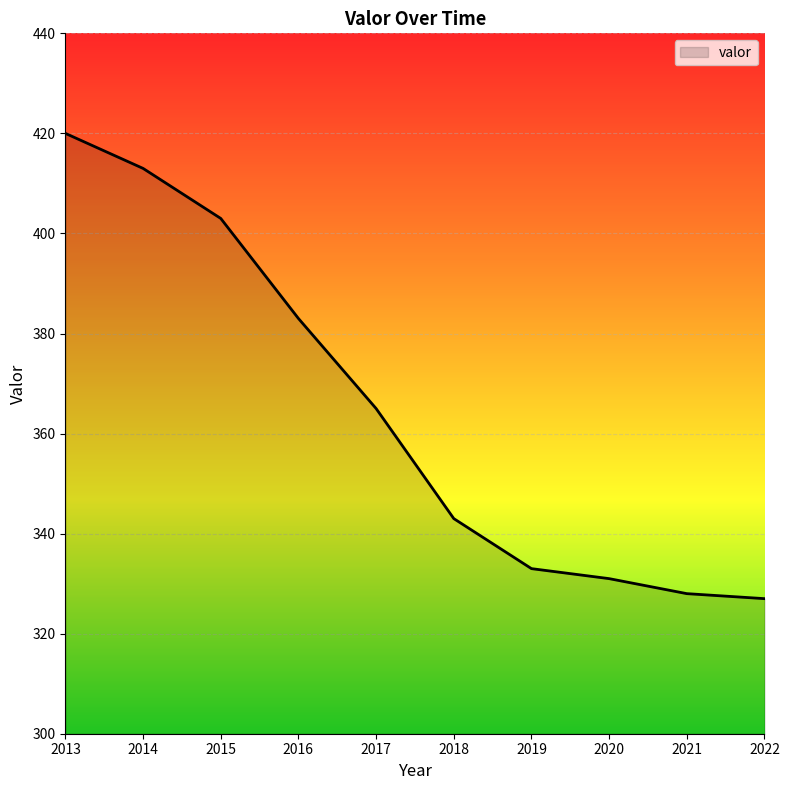

Reading left to right, transcribe all the data shown in this chart.

420	413	403	383	365	343	333	331	328	327